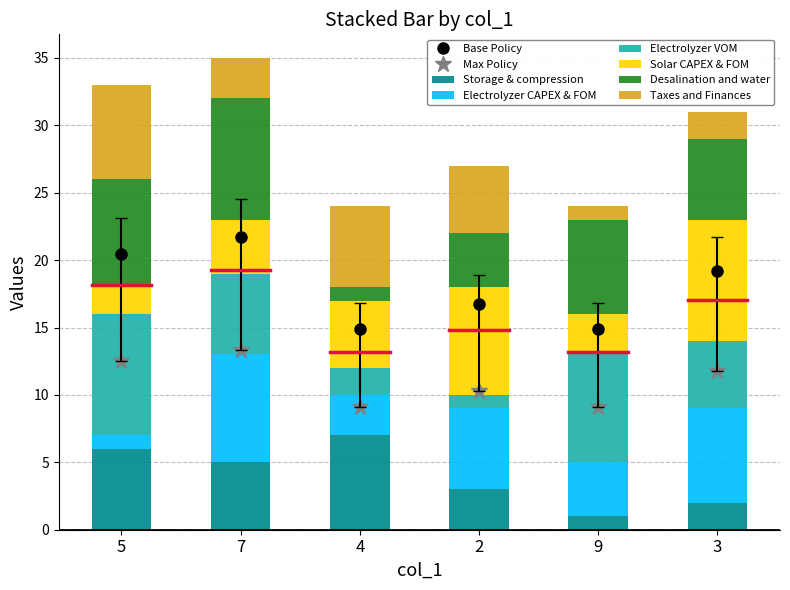

What is the highest value of the Storage & compression series?

7